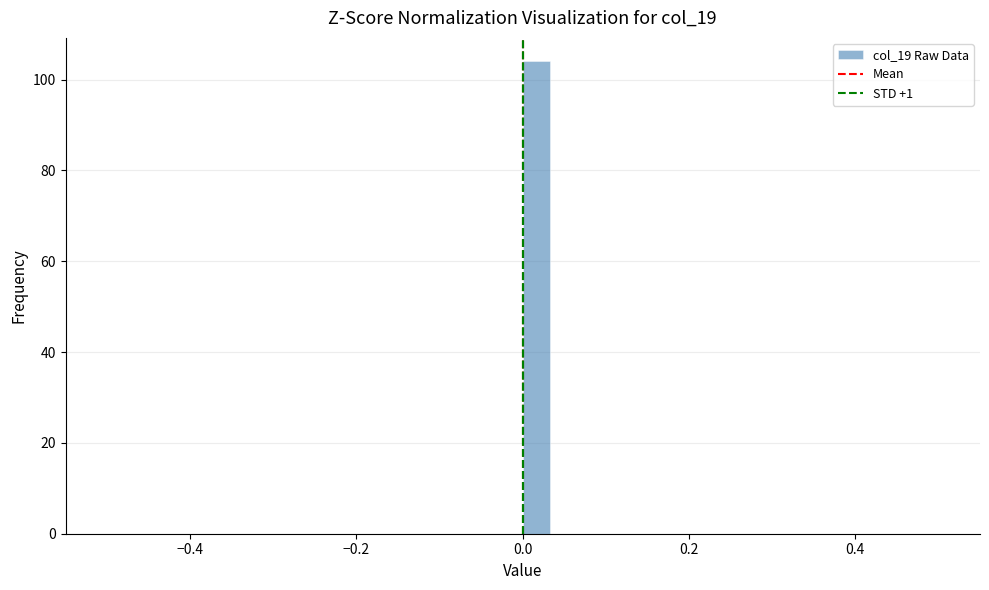

Around what value on the x-axis is the tallest bar? Give the approximate position of its centre, as read against the axis.

0.02